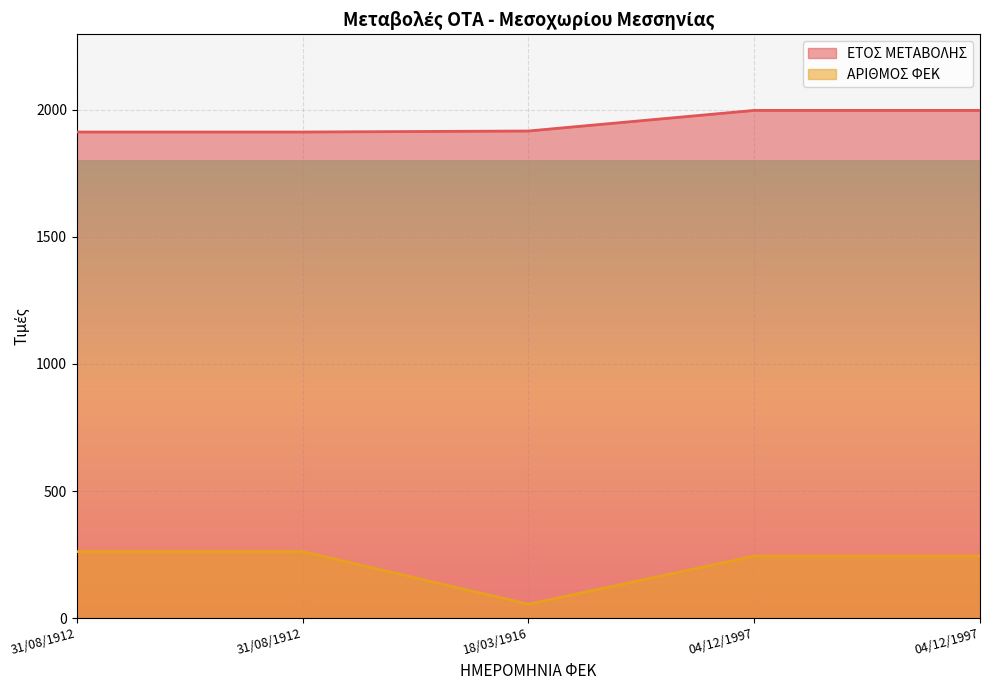

What value does the ΕΤΟΣ ΜΕΤΑΒΟΛΗΣ series have at 18/03/1916?

1916